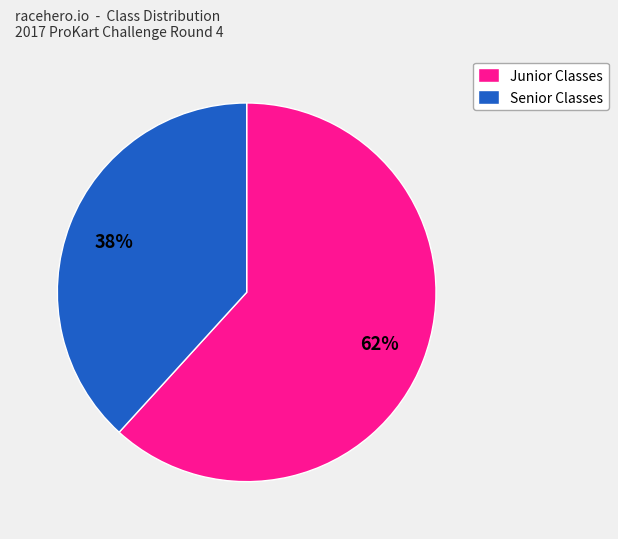

Is the sum of Senior Classes and Junior Classes greater than half?

Yes